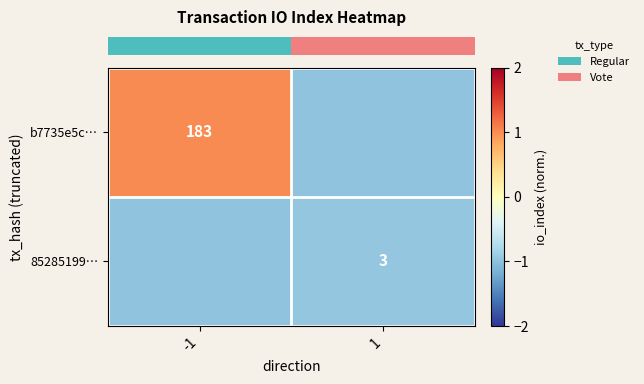

Which series has the widest spread of values?

row_0